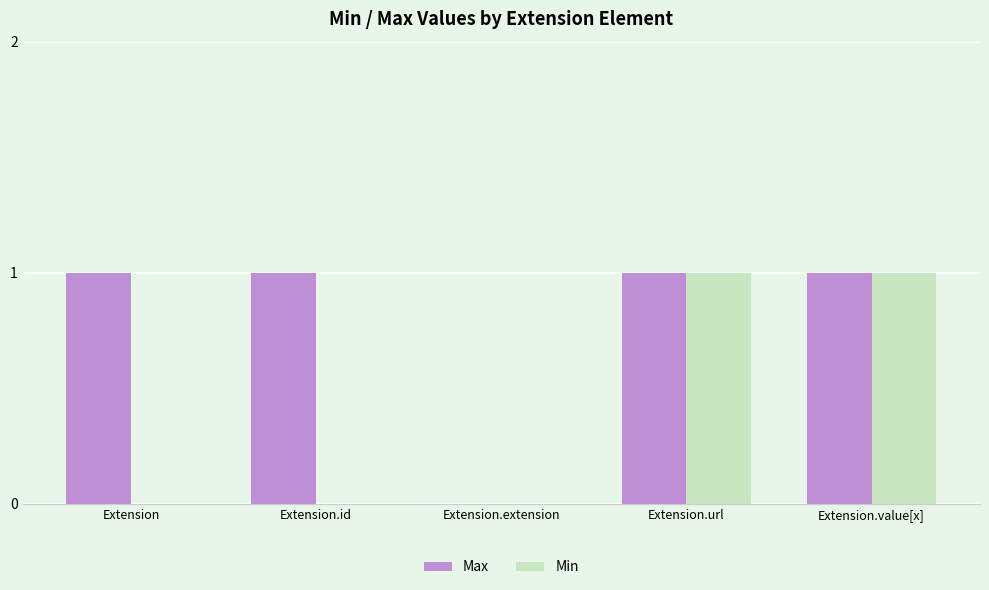

What is the sum of all Max values?

4